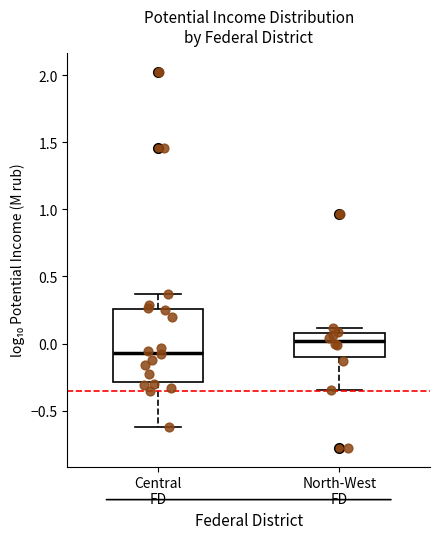

Reading left to right, transcribe this box plot: for each box, give where its median line is, the range the box spans, and where its two whiskers end, as read against the y-axis. The values are not printed on the chart, so give them approximately, as read against the axis.

Central FD: median -0.05, box -0.30 to 0.25, whiskers -0.60 to 0.35
North-West FD: median 0.00, box -0.10 to 0.10, whiskers -0.35 to 0.10 (just above the box's upper edge)